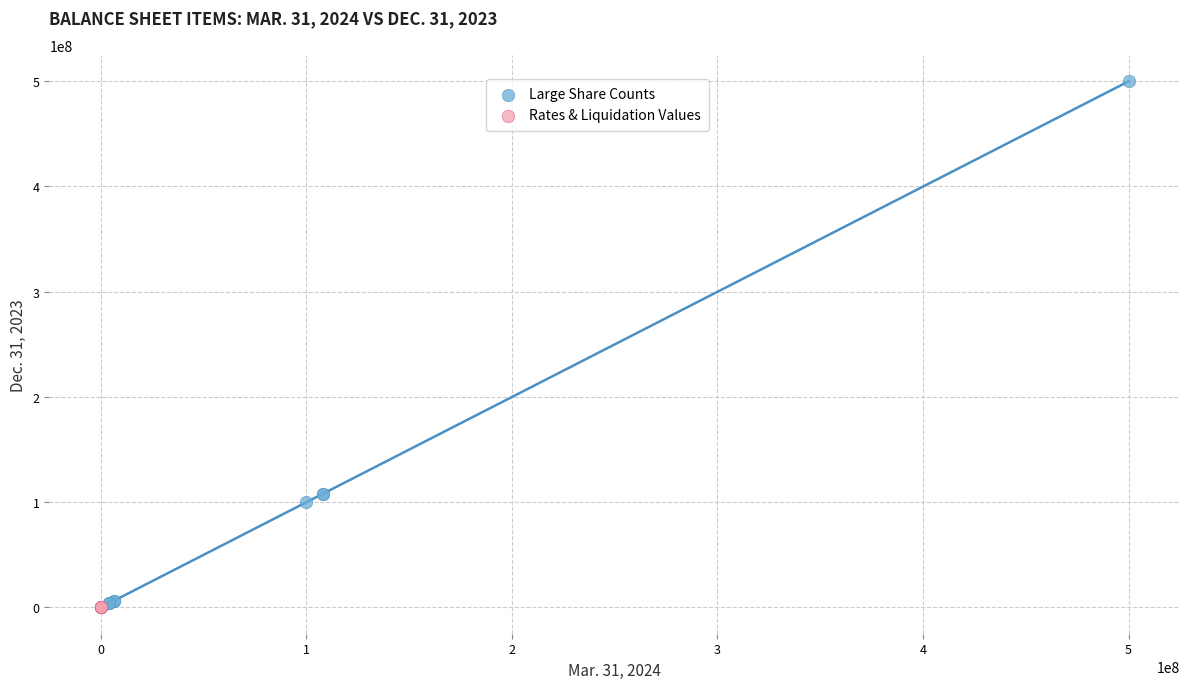

Which series has the largest Y range (max minus min)?

Large Share Counts